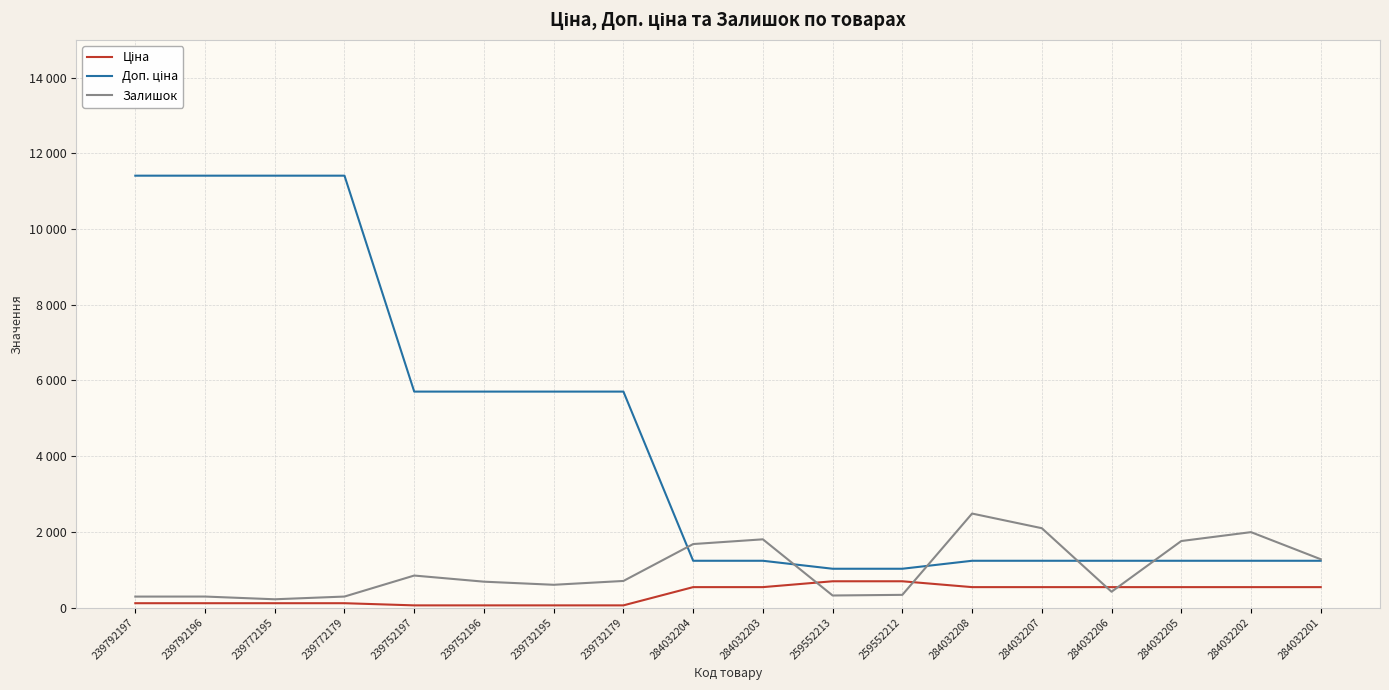

List the series in order of their peak value, lowest first.

Ціна, Залишок, Доп. ціна